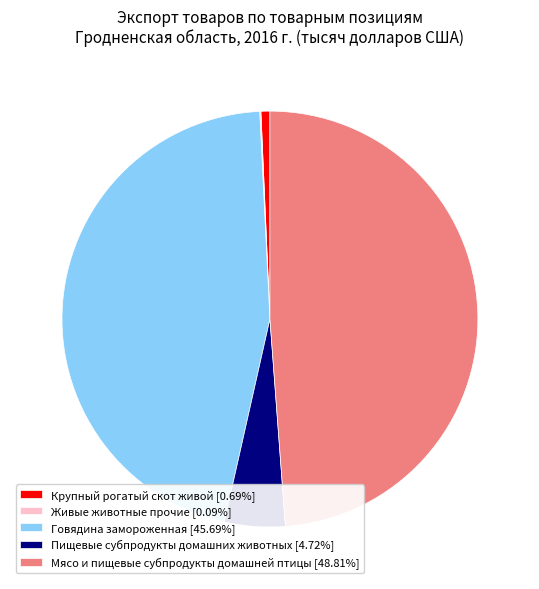

Is the sum of Крупный рогатый скот живой [0.69%] and Мясо и пищевые субпродукты домашней птицы [48.81%] greater than half?

No